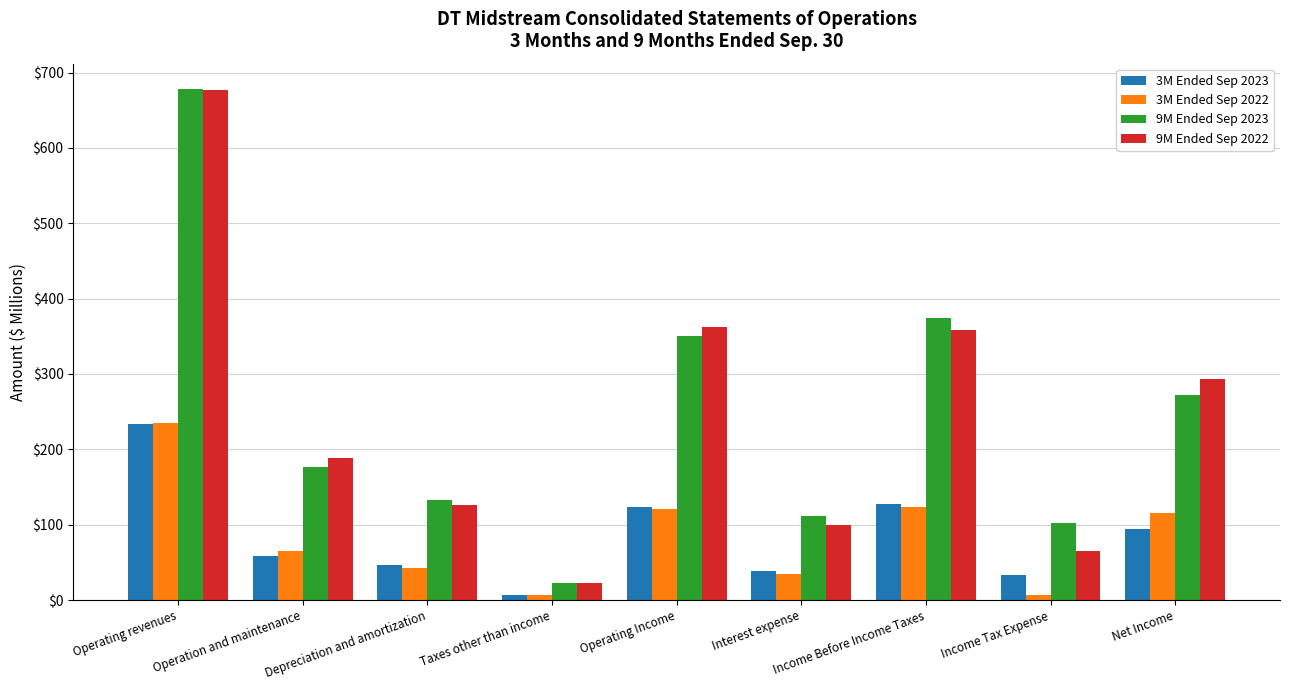

Which category has the highest value across all series?

Operating revenues